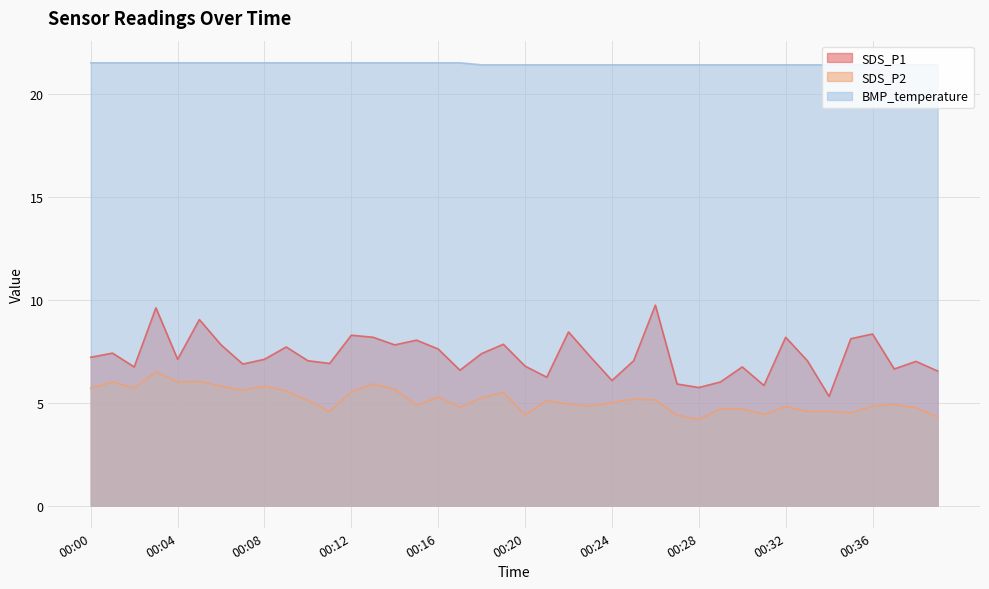

List the series in order of their peak value, highest first.

BMP_temperature, SDS_P1, SDS_P2